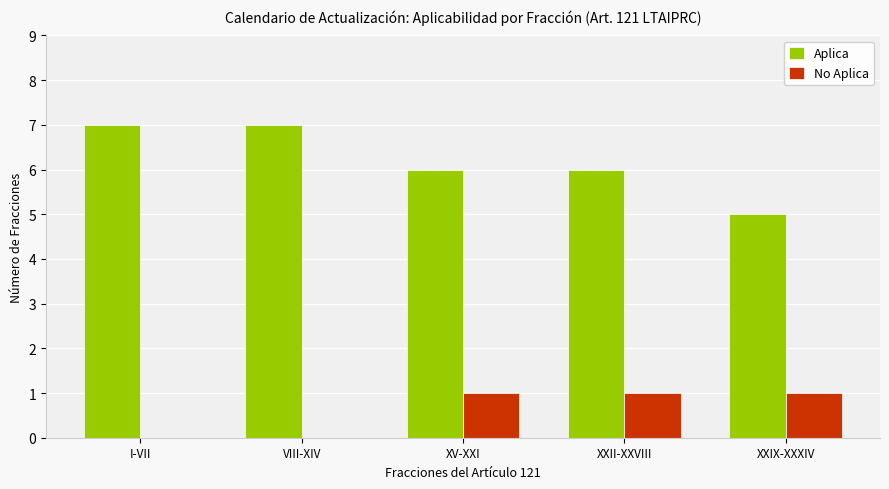

Count the number of categories in the chart.

5